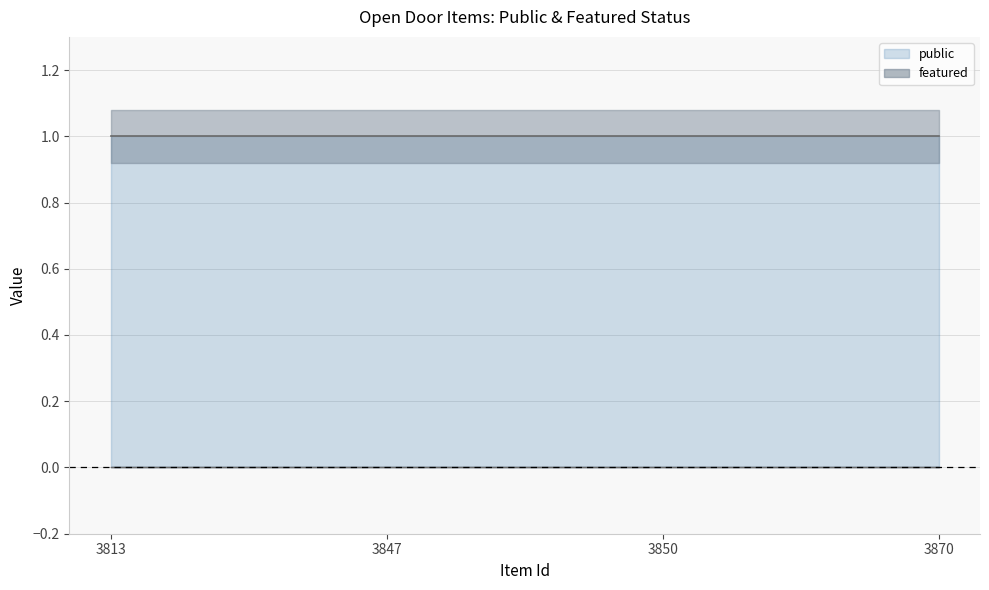

Does the chart have visible grid lines?

Yes